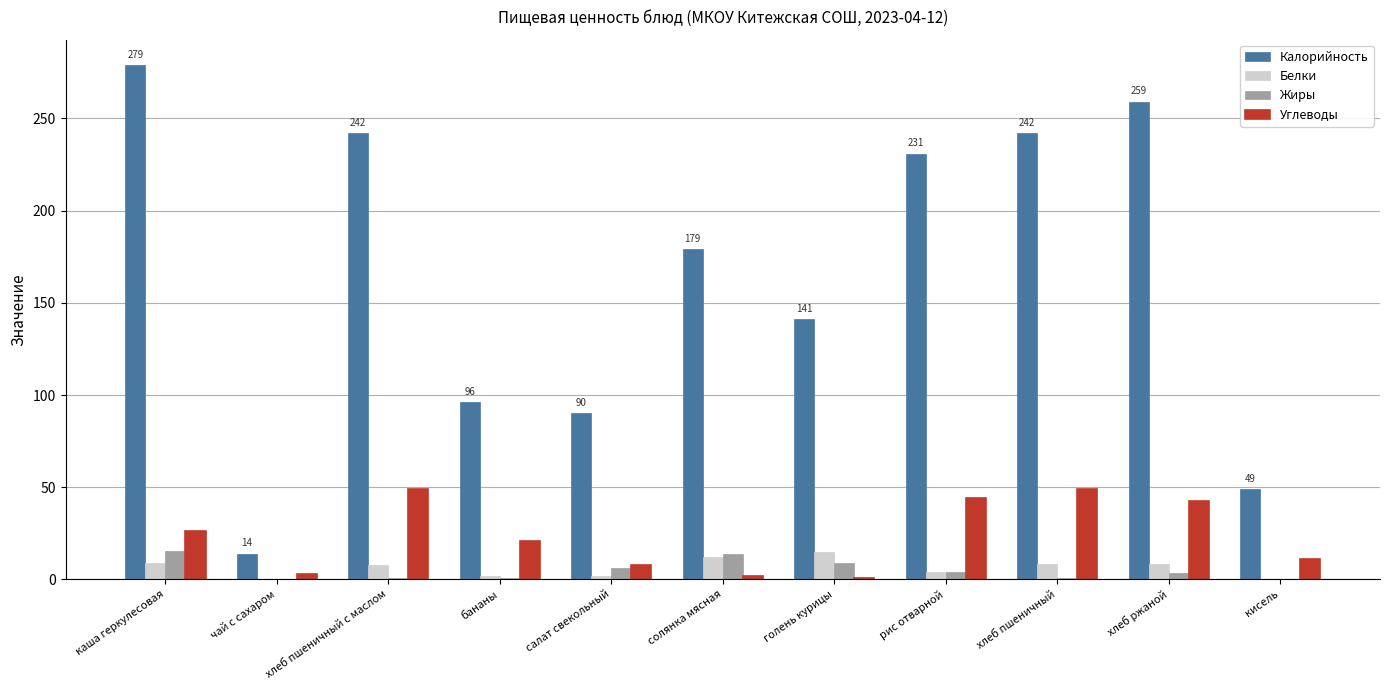

The Углеводы series shows 48.8 at хлеб пшеничный. True or false?

True